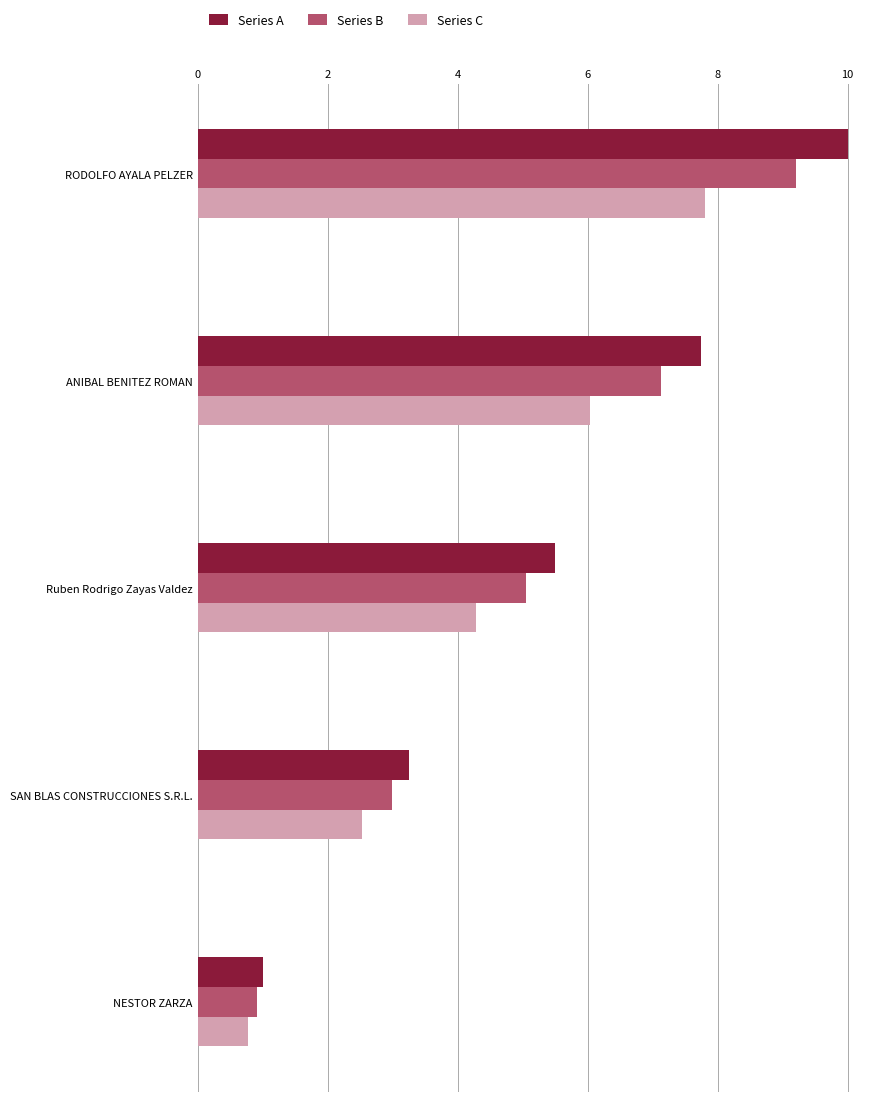

Rank the series by their maximum value, from highest to lowest.

Series A, Series B, Series C